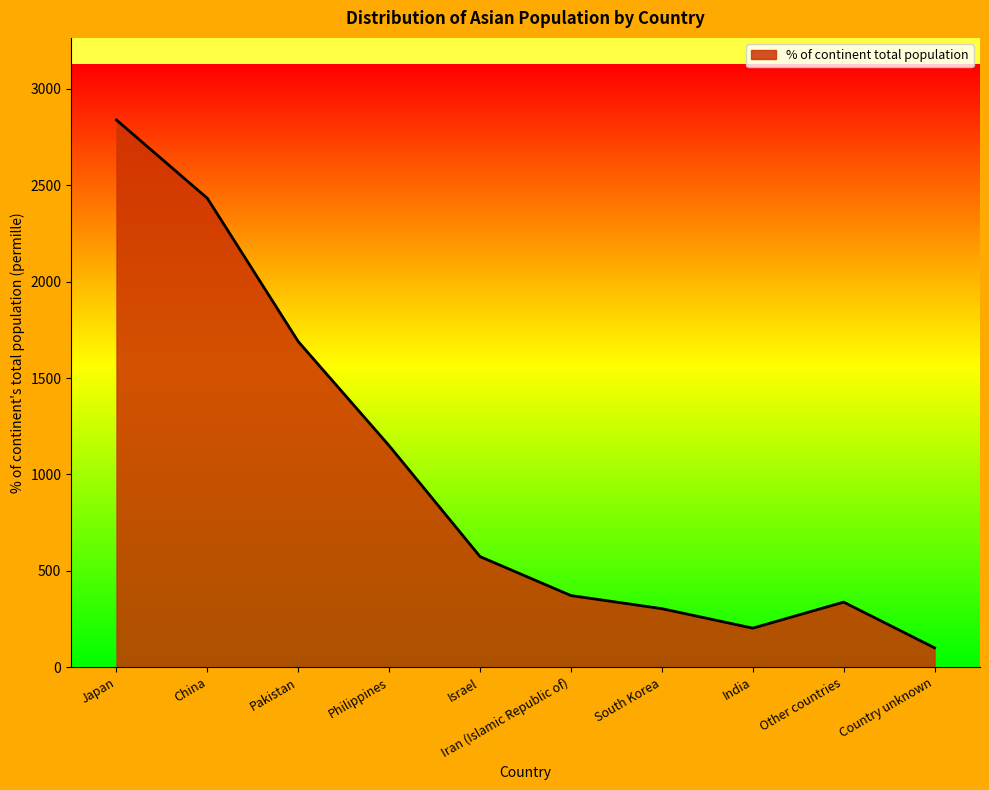

What is the approximate value at India, to the nearest 100?

200